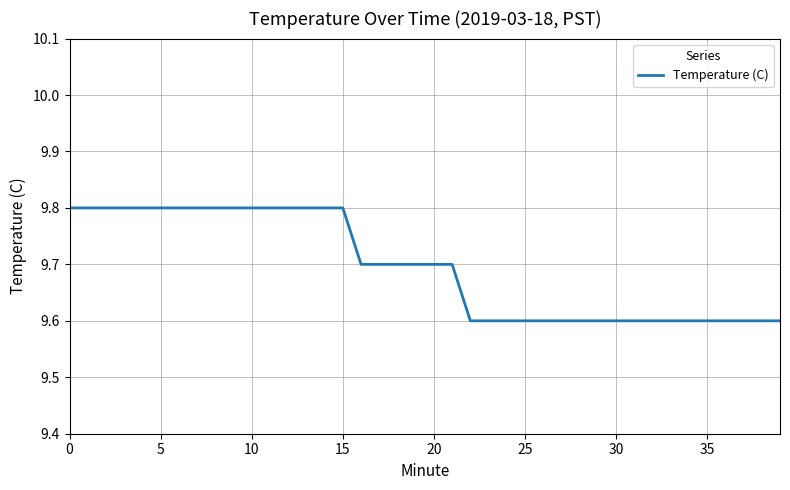

What is the maximum value shown in the chart?

9.8